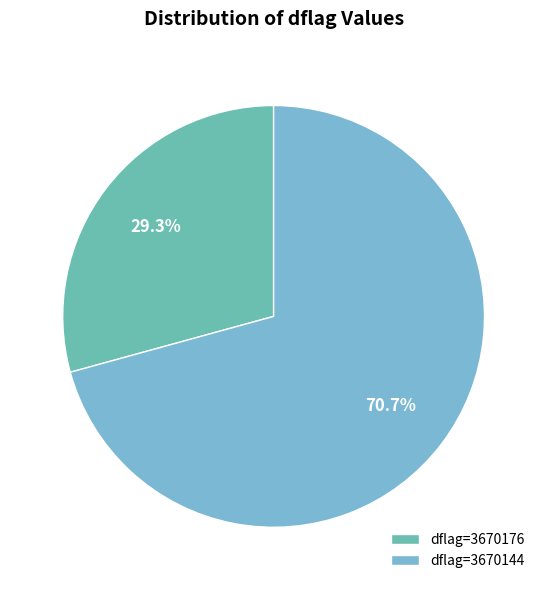

Does any single category account for the majority?

Yes